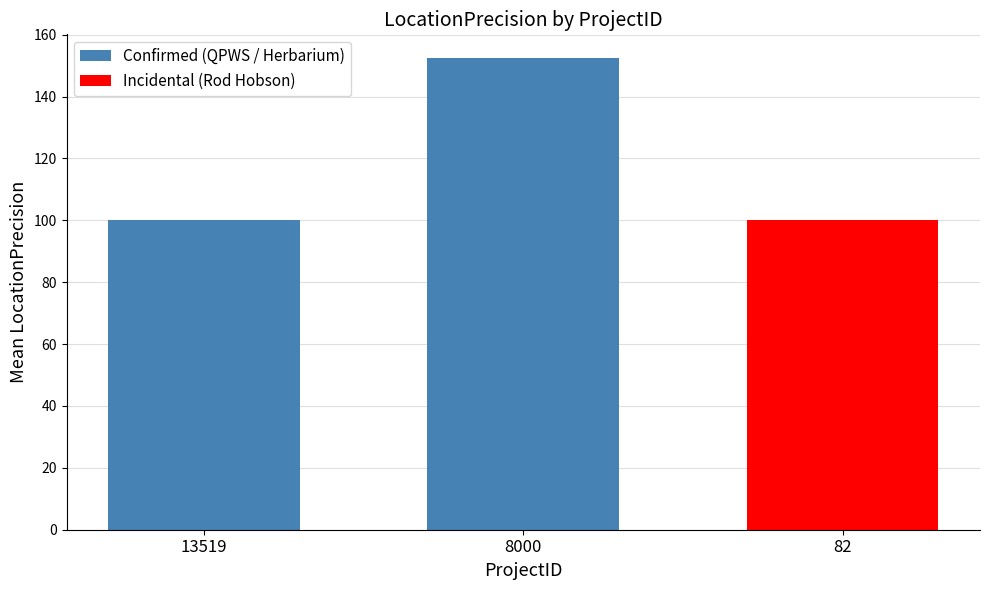

Approximately how many times larger is the value at 13519 compared to 8000?

0.7